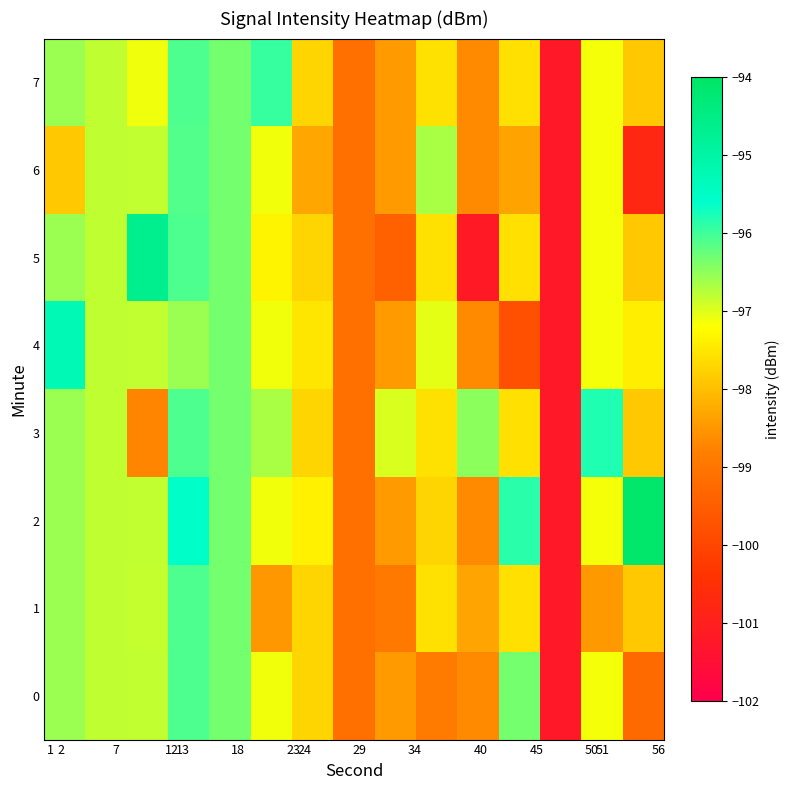

At which category is the sum across all series the highest?

12